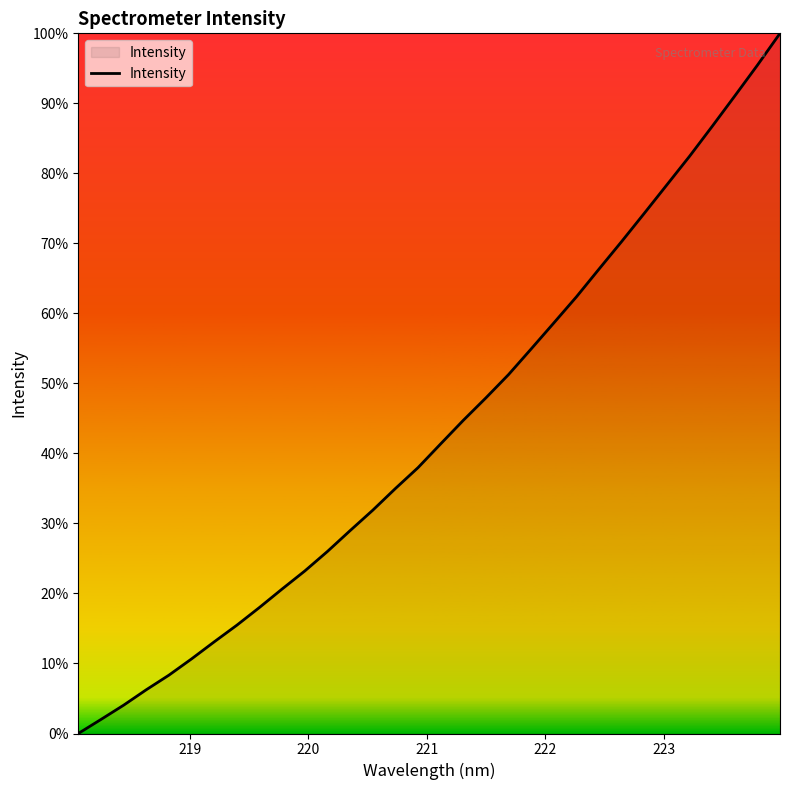

Is this an area chart (filled region under the line)?

Yes